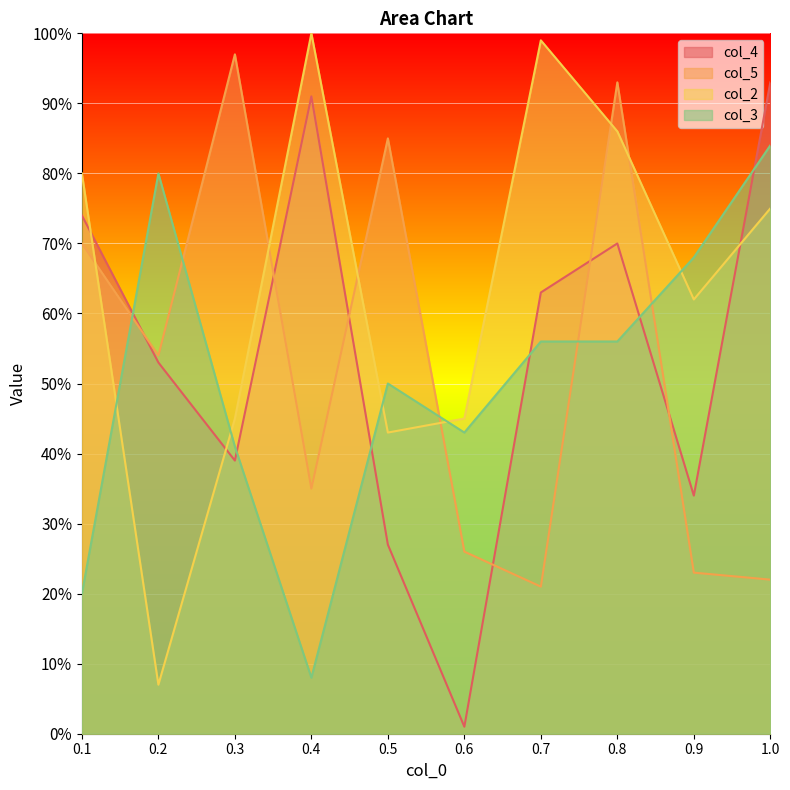

Is it true that col_5 equals 0.3 at 0.9?

False